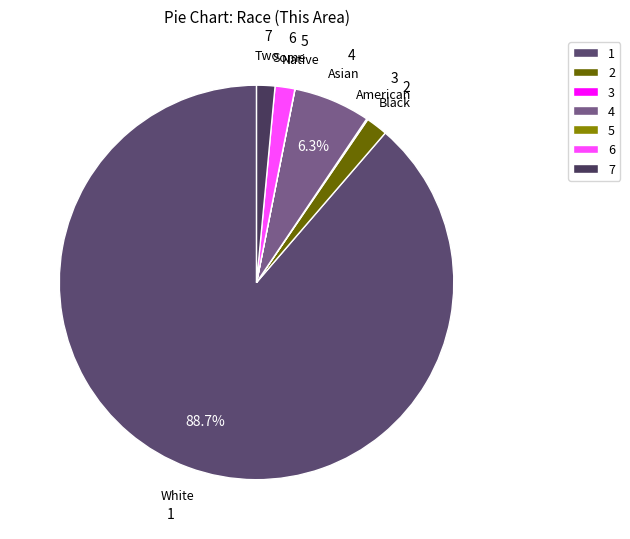

Which has a higher value, 4 or 7?

4